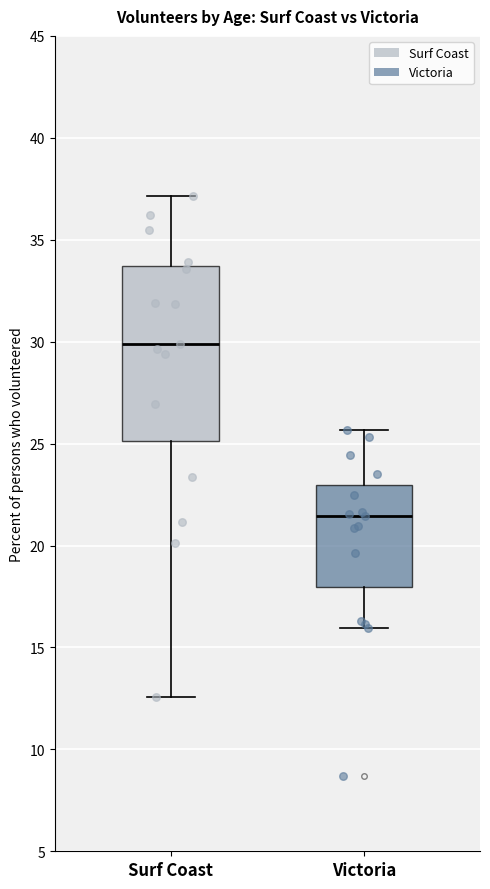

Reading left to right, transcribe this box plot: for each box, give where its median line is, the range the box spans, and where its two whiskers end, as read against the y-axis. The values are not printed on the chart, so give them approximately, as read against the axis.

Surf Coast: median 30.0, box 25.0 to 33.5, whiskers 12.5 to 37.0
Victoria: median 21.5, box 18.0 to 23.0, whiskers 16.0 to 25.5